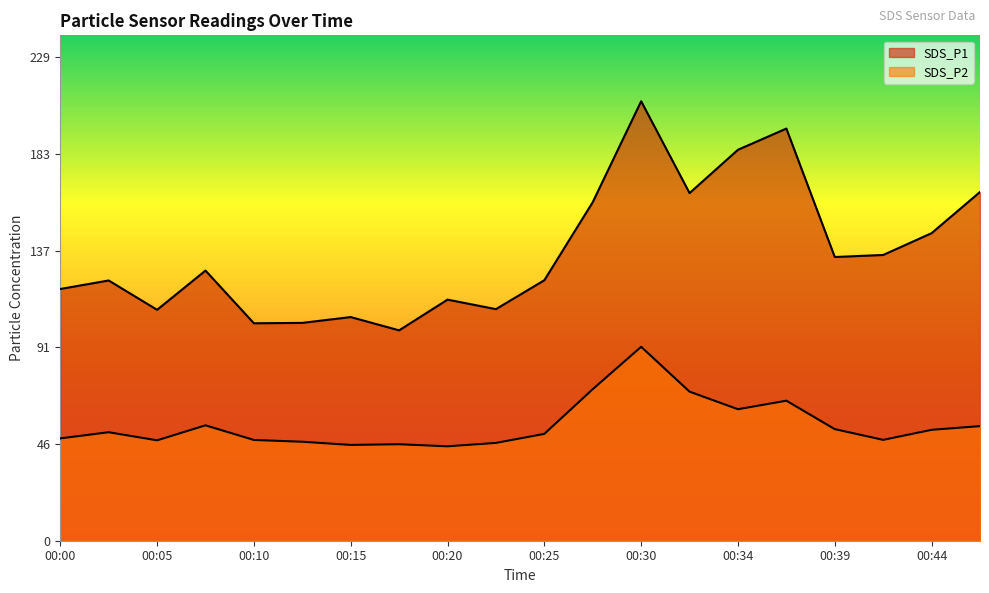

Is the value of SDS_P1 at 00:05 greater than the value of SDS_P2 at 00:32?

Yes